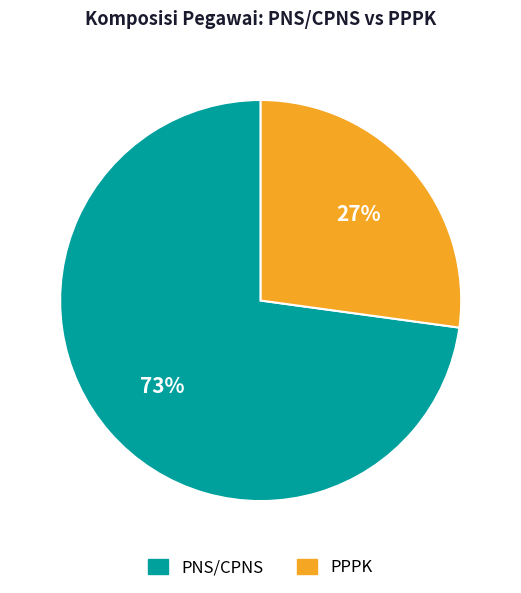

Is it true that PPPK is 38% of the pie?

False